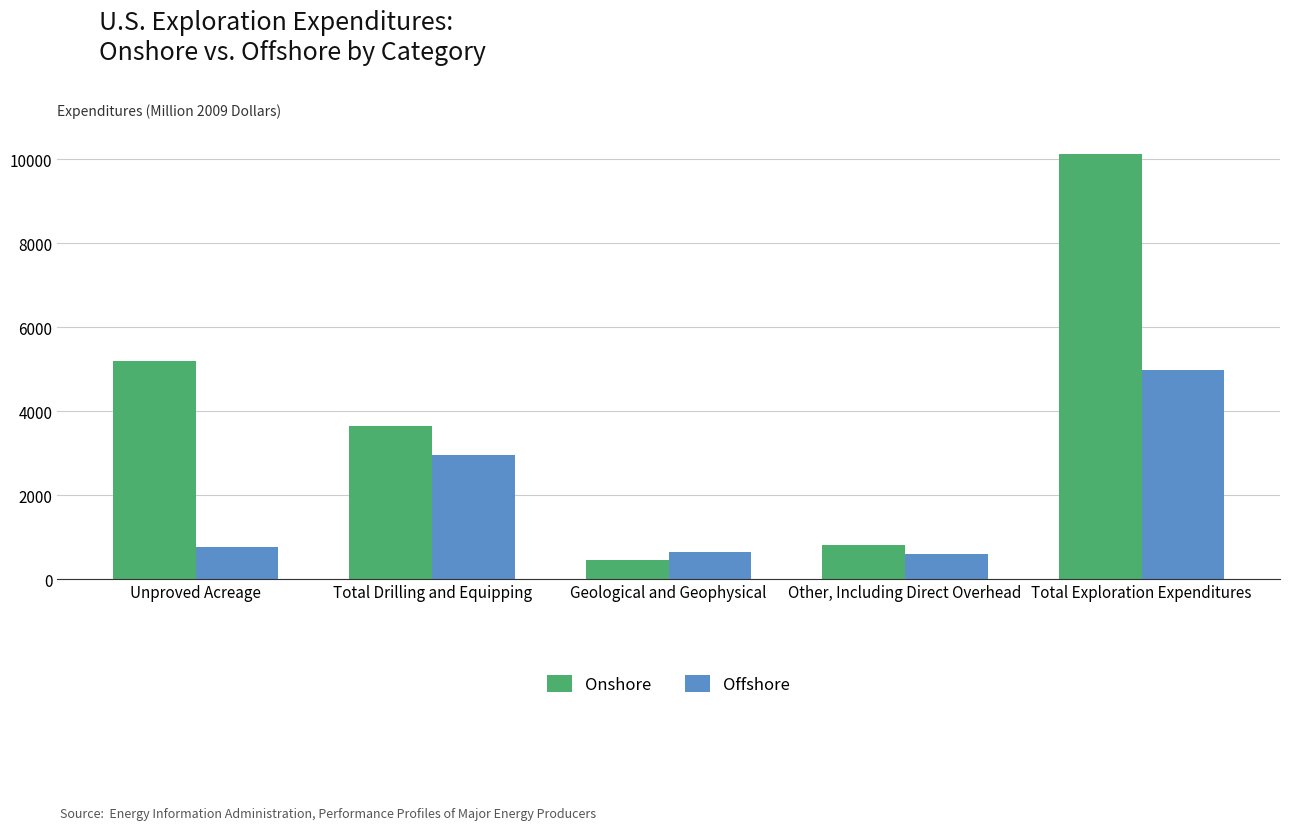

What is the approximate value of Offshore at Unproved Acreage, to the nearest 100?

800